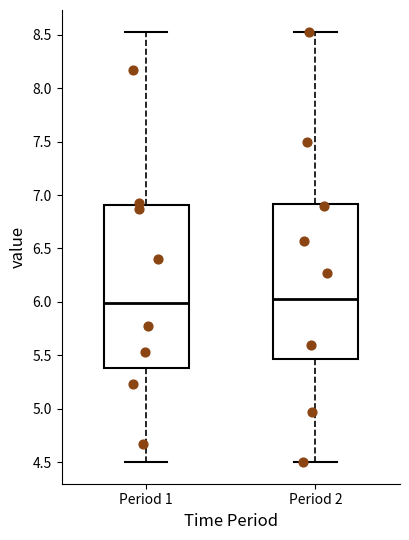

Reading left to right, read every box against the y-axis: the position of its median line, the range the box covers, and the ends of its whiskers. The values are not printed on the chart, so give them approximately, as read against the axis.

Period 1: median 6.00, box 5.40 to 6.90, whiskers 4.50 to 8.55
Period 2: median 6.05, box 5.45 to 6.90, whiskers 4.50 to 8.55